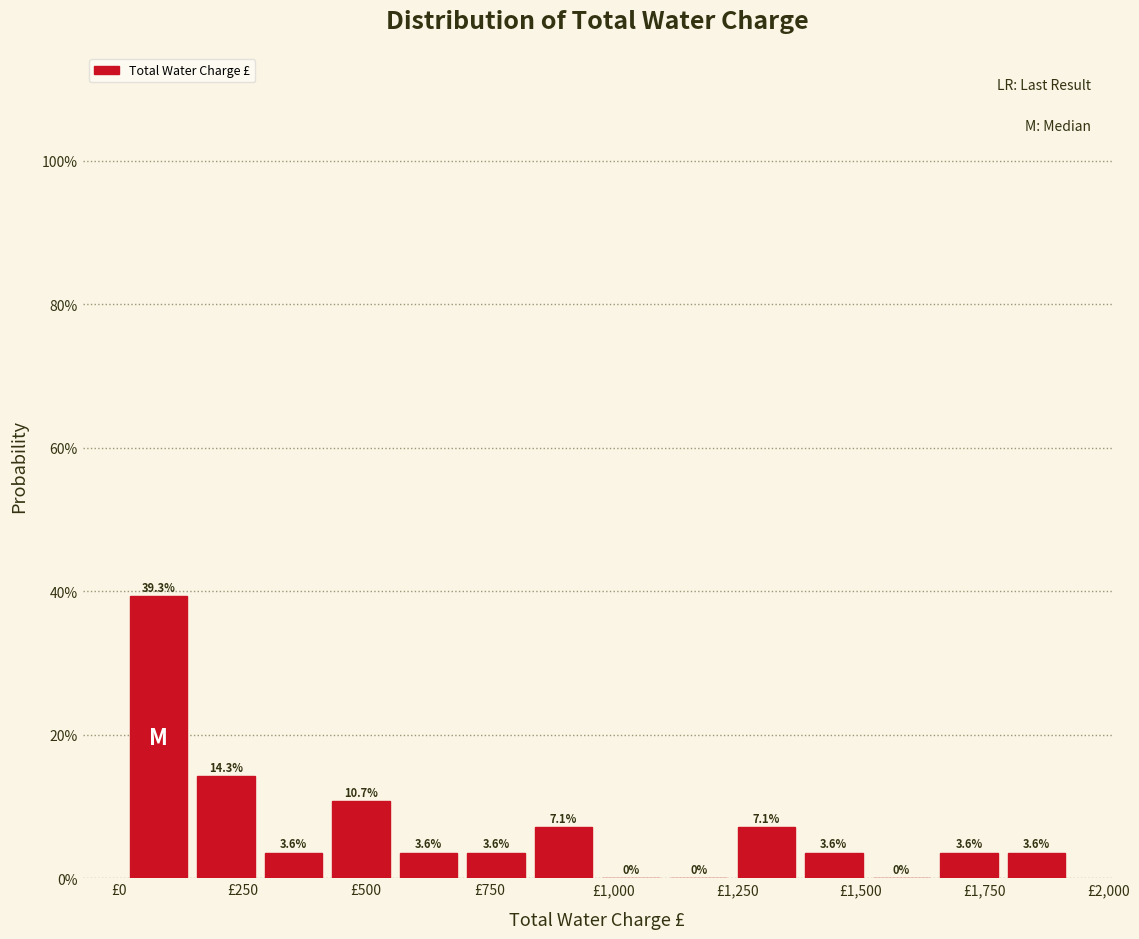

Read against the x-axis, roughly where is the centre of the tallest bar?

100